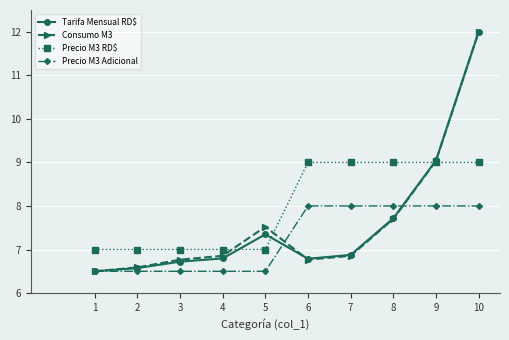

What is the sum of the Tarifa Mensual RD$ values at 8 and 9?

16.8